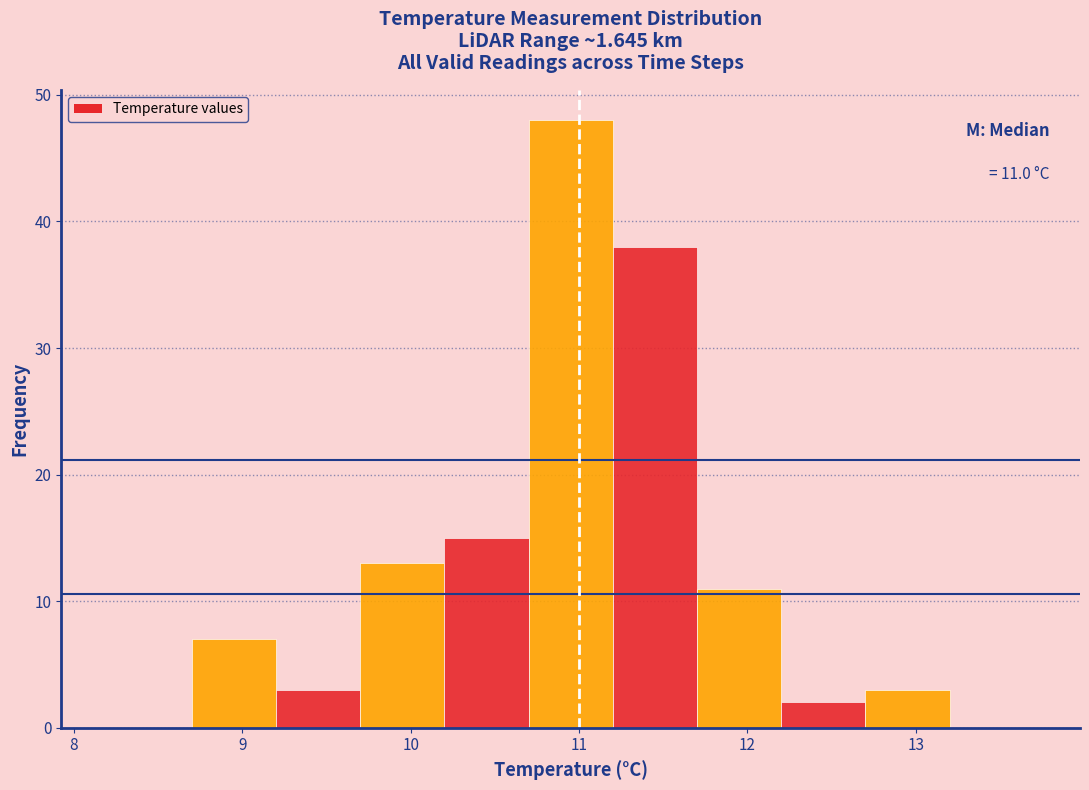

Over which range of the x-axis is the bar tallest?

10.7 to 11.2